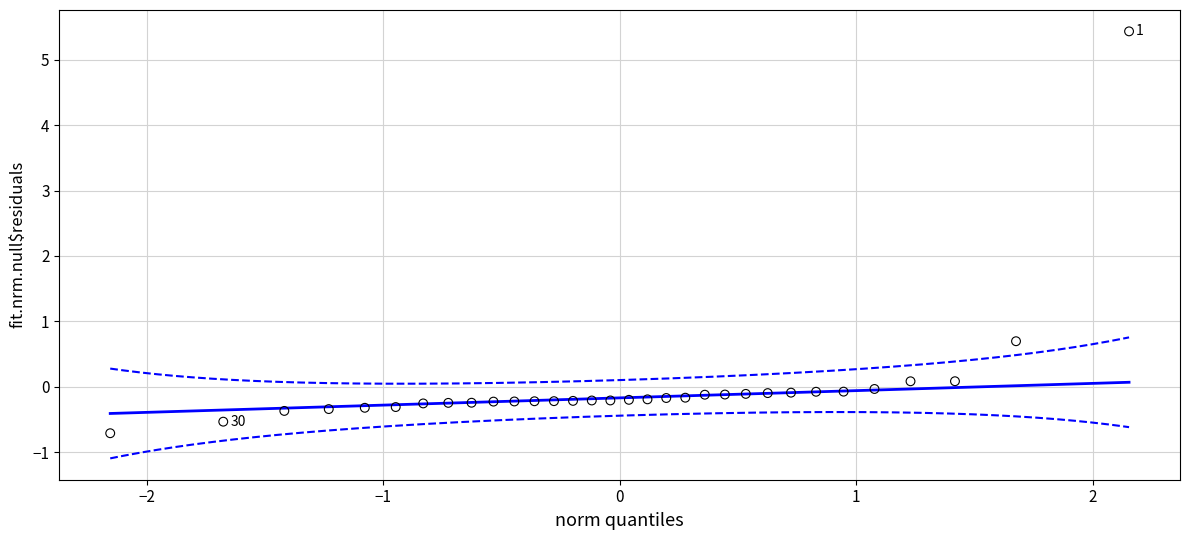

What is the range of Y values (max minus min)?

6.1